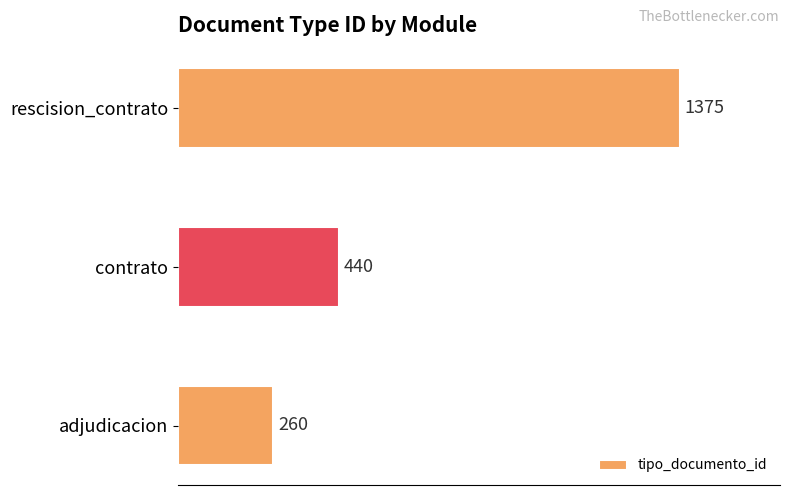

Approximately how many times larger is the value at rescision_contrato compared to contrato?

3.1